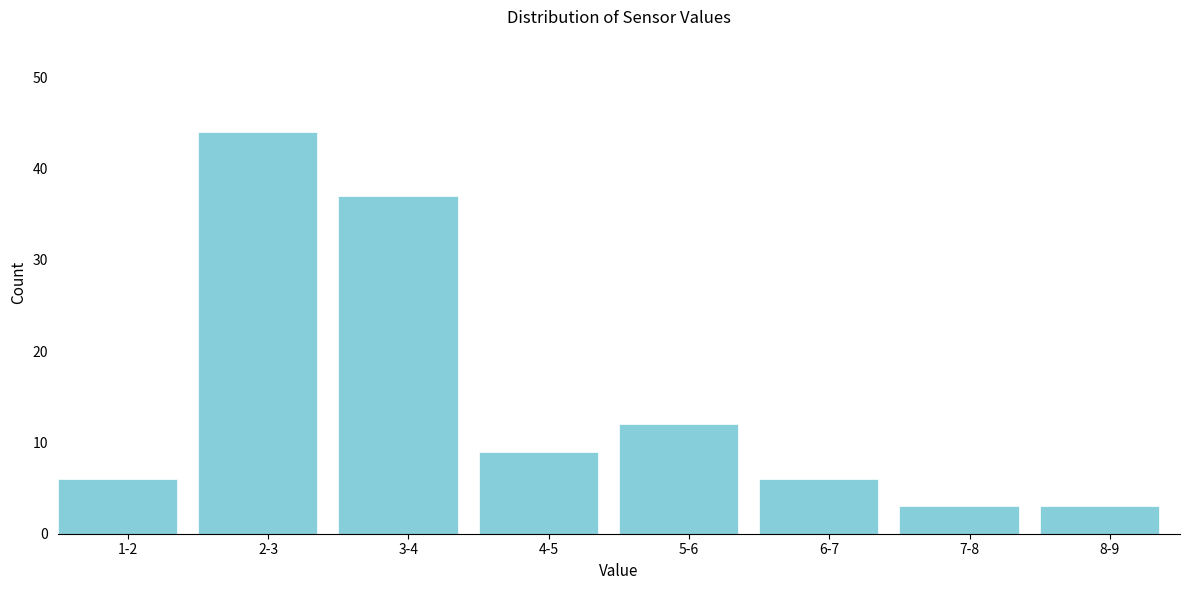

Reading left to right, list all the values displayed in this chart.

6	44	37	9	12	6	3	3